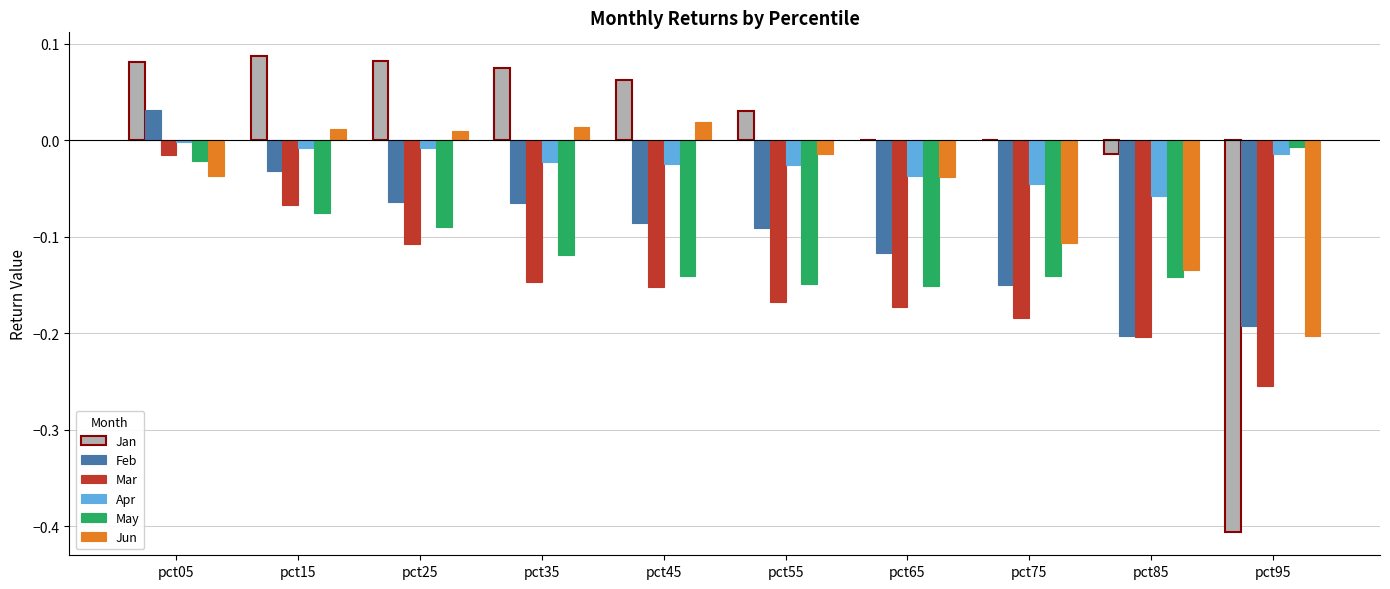

Between pct55 and pct85, which series saw the biggest shift?

Jun